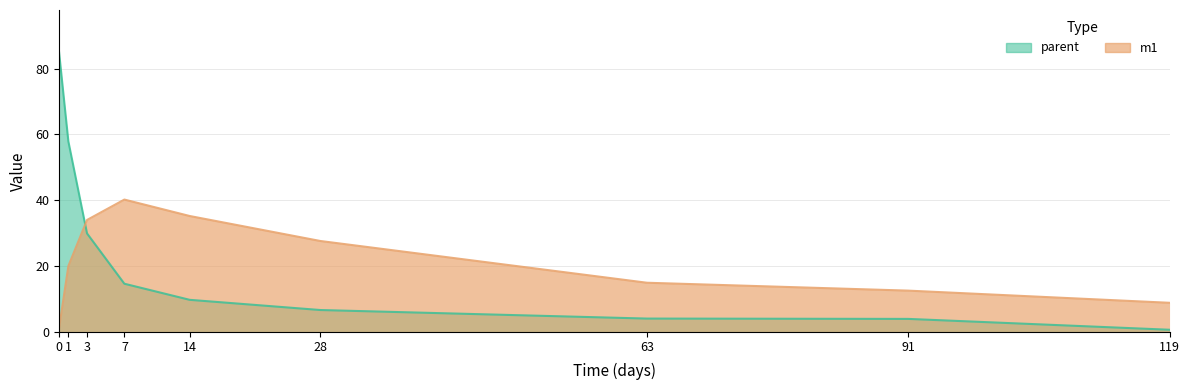

List the series in order of their peak value, lowest first.

m1, parent